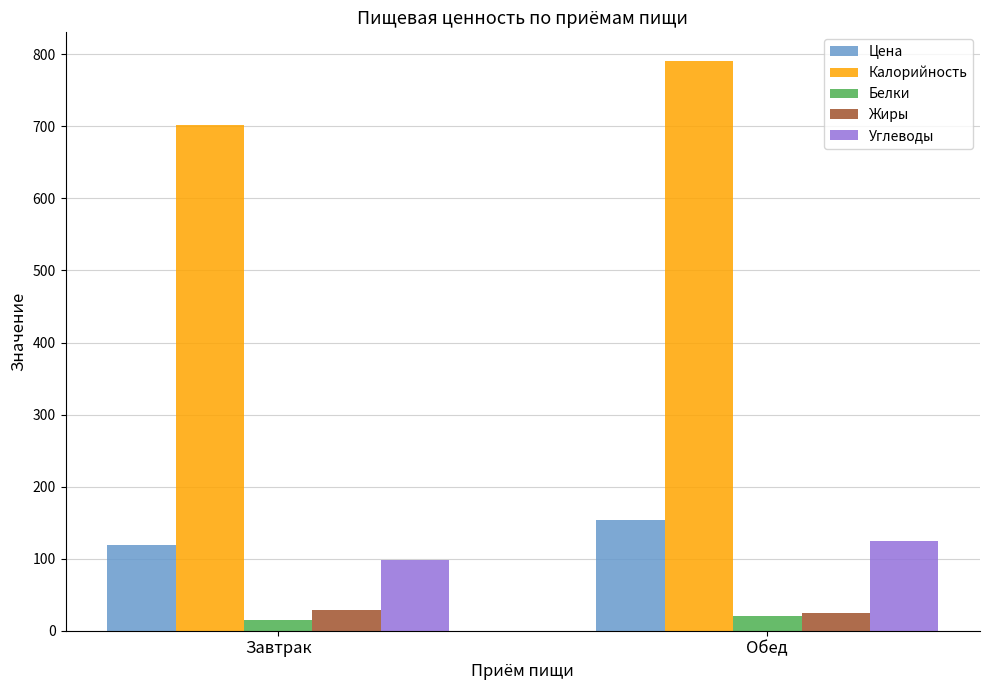

What is the label of the 2nd bar from the left?

Обед